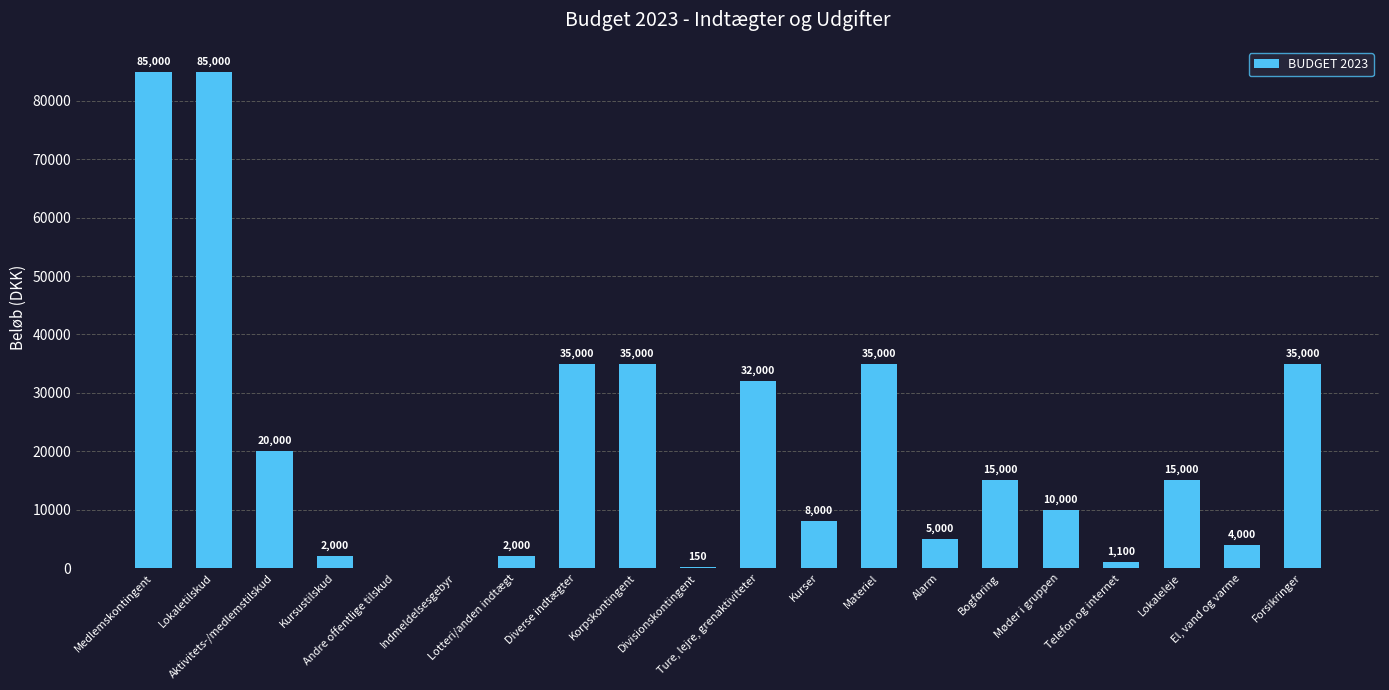

Are the bars grouped side by side (vs. stacked)?

No